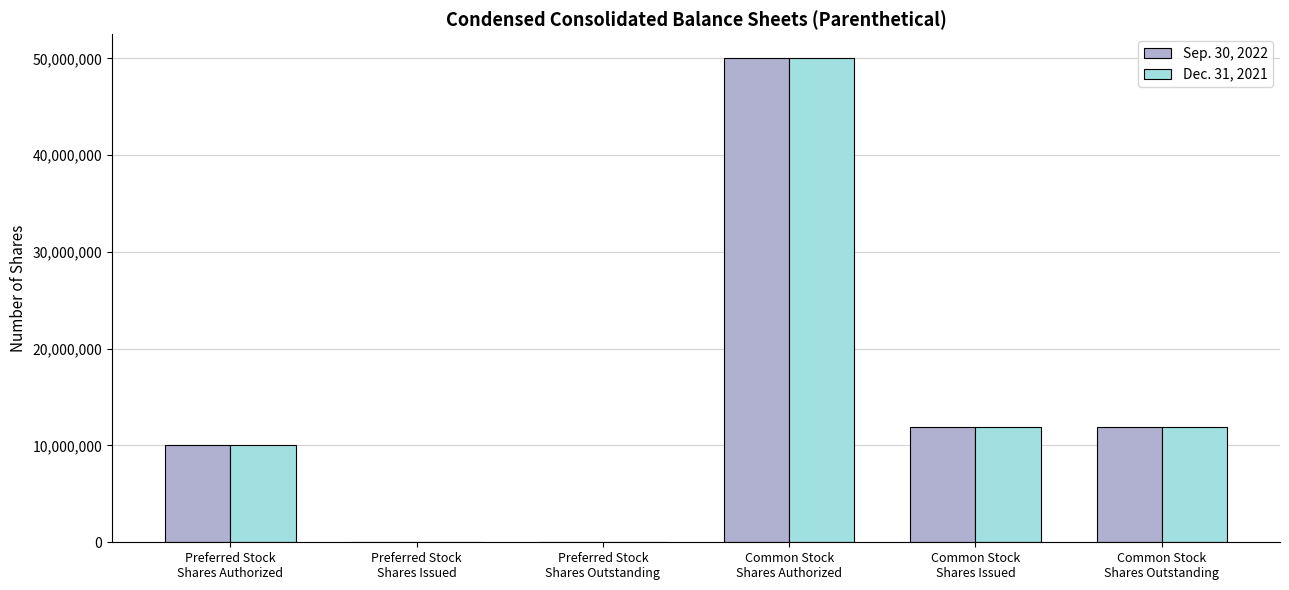

At which label does Sep. 30, 2022 first exceed 11883368?

Common Stock
Shares Authorized